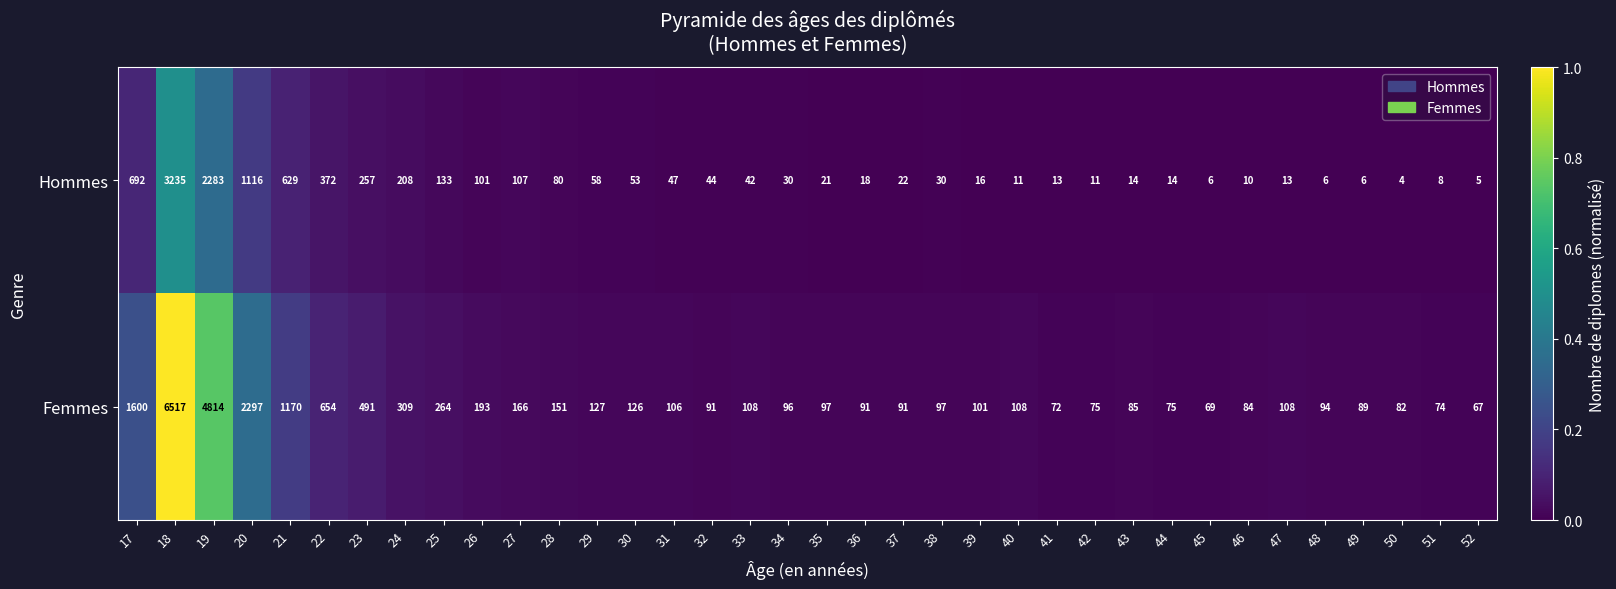

What is the difference between the maximum and minimum values in the Femmes series?

6450